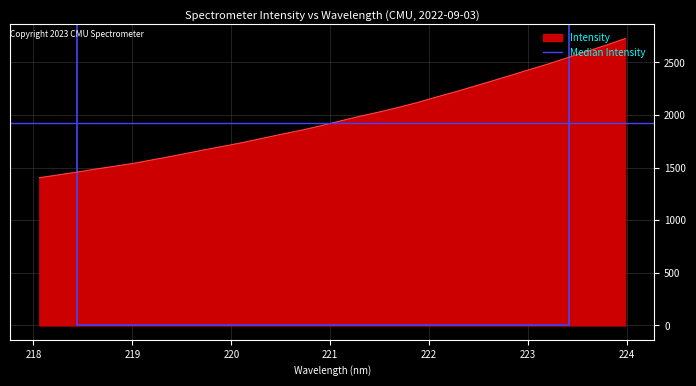

What is the change in value from 221.4993 to 222.6447?

+296.5